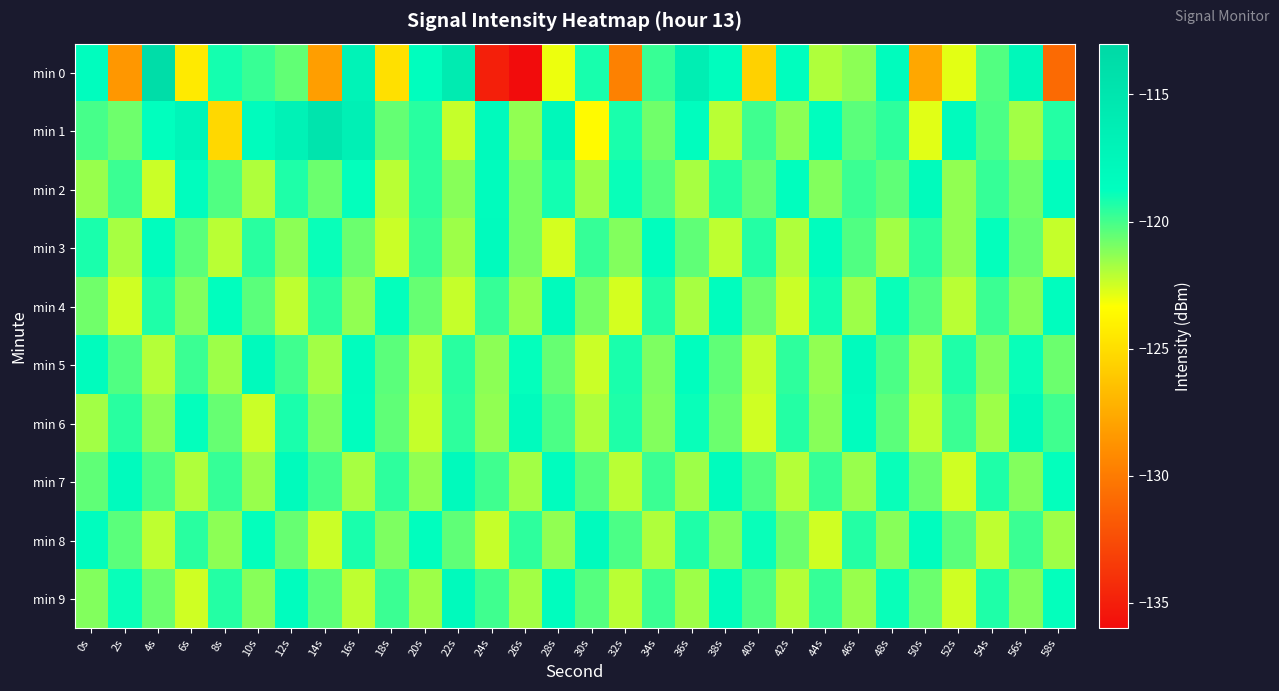

What is the total value across all series at 36s?

-1198.9